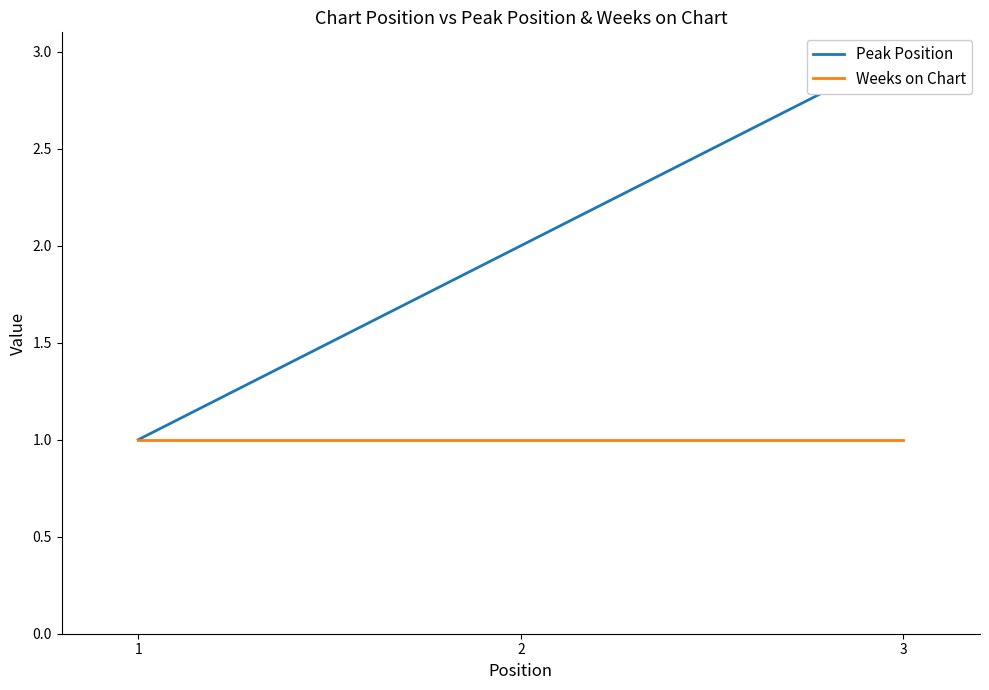

Which category has the lowest value in the Peak Position series?

1